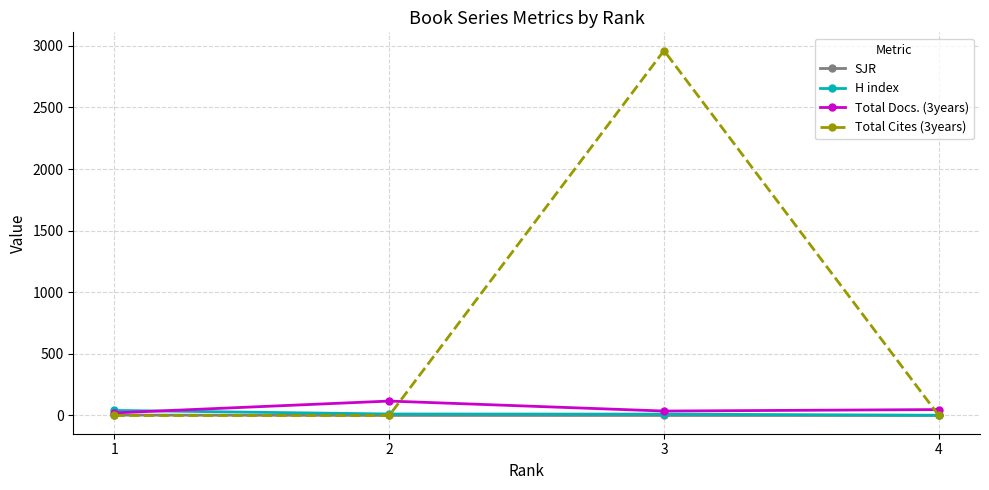

Which series has the largest range (max minus min)?

Total Cites (3years)